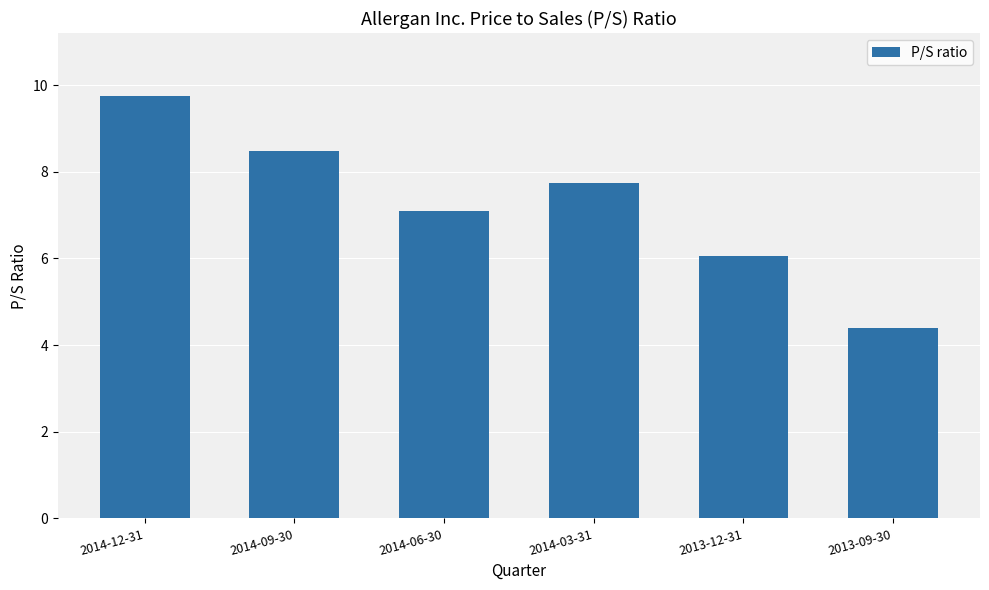

Between 2014-09-30 and 2014-12-31, which is larger?

2014-12-31